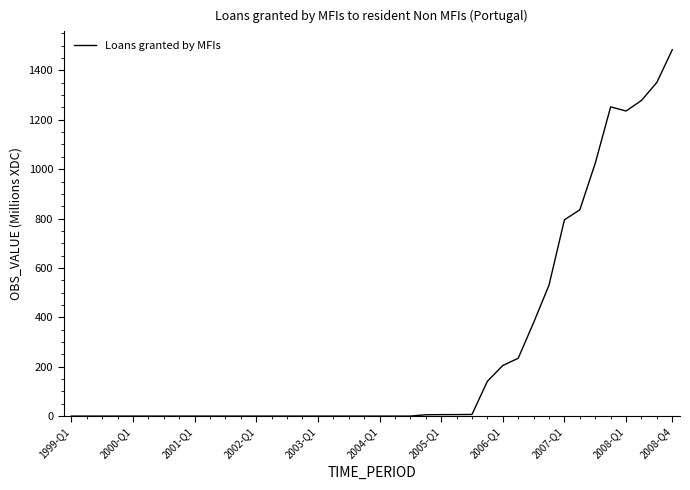

What is the maximum value shown in the chart?

1483.9